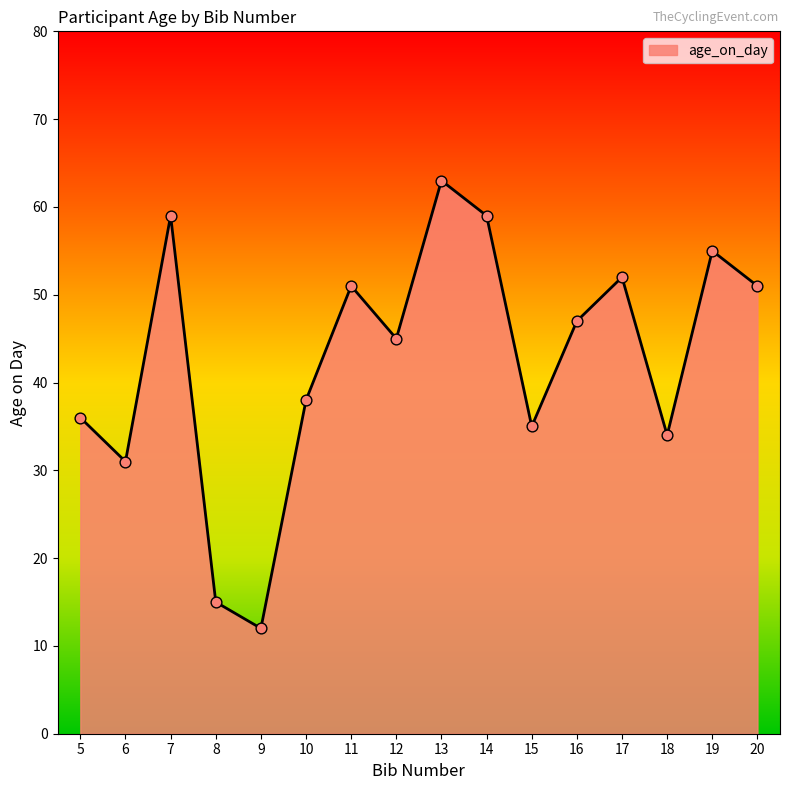

Approximately how many times larger is the value at 15 compared to 18?

1.0